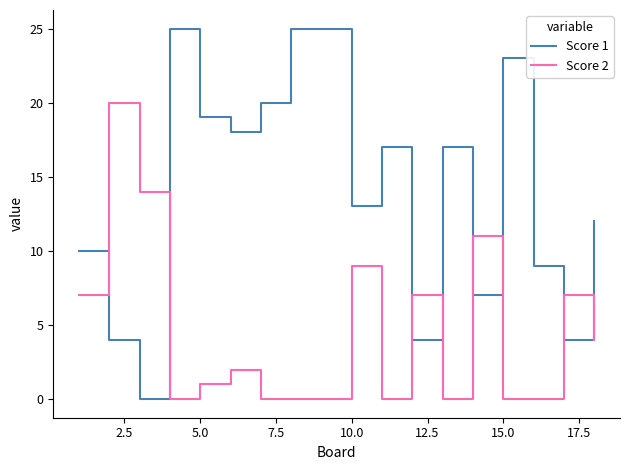

Which series has the largest range (max minus min)?

Score 1